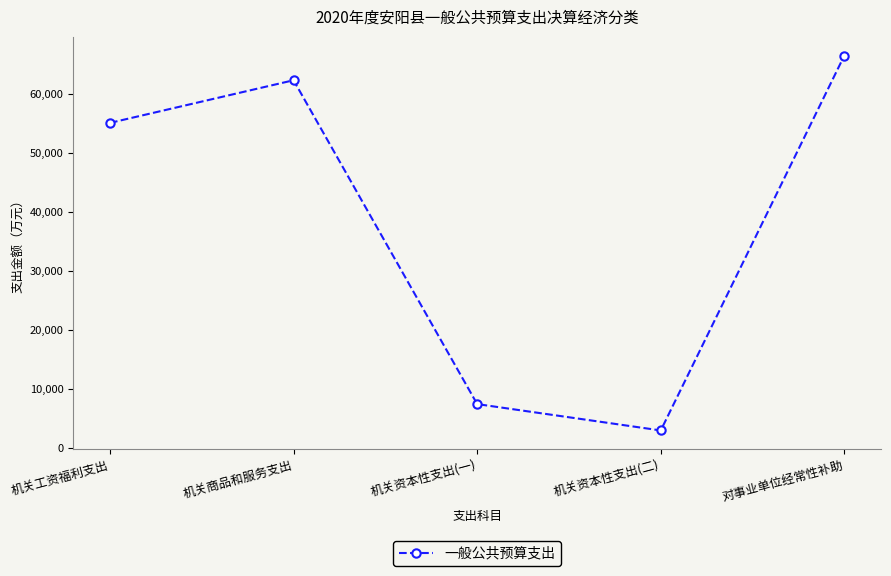

Reading right to left, transcribe all the data shown in this chart.

66463	2997	7463	62274	55054